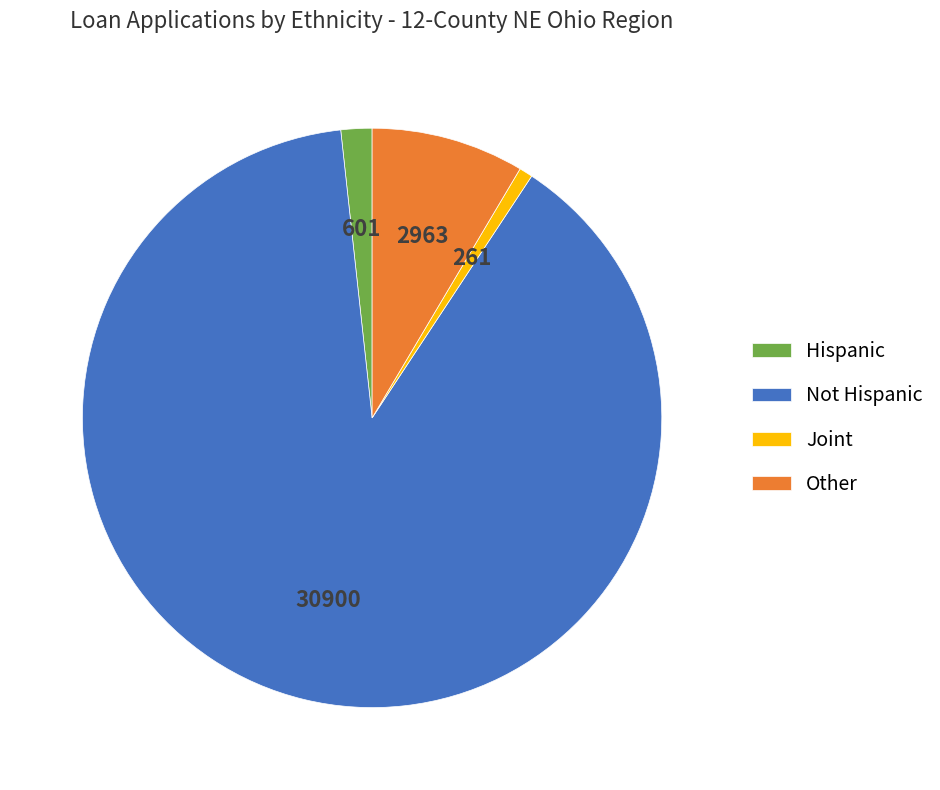

Which has a higher value, Joint or Hispanic?

Hispanic